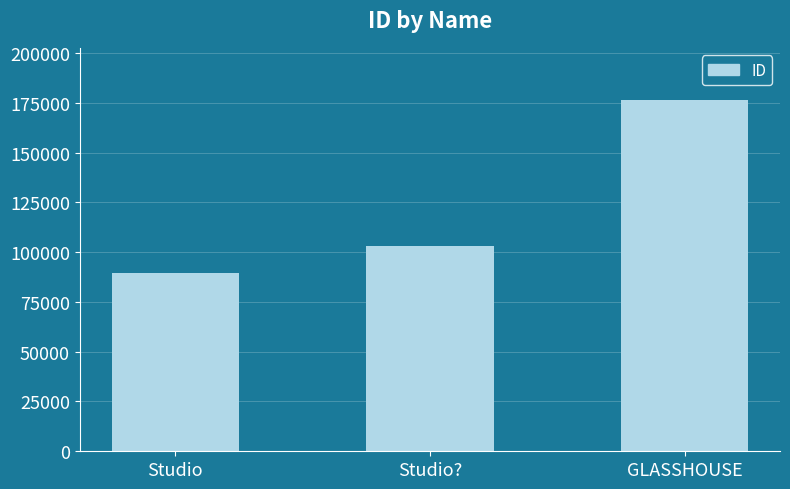

Reading left to right, extract all data points from this chart.

89640	102844	176184